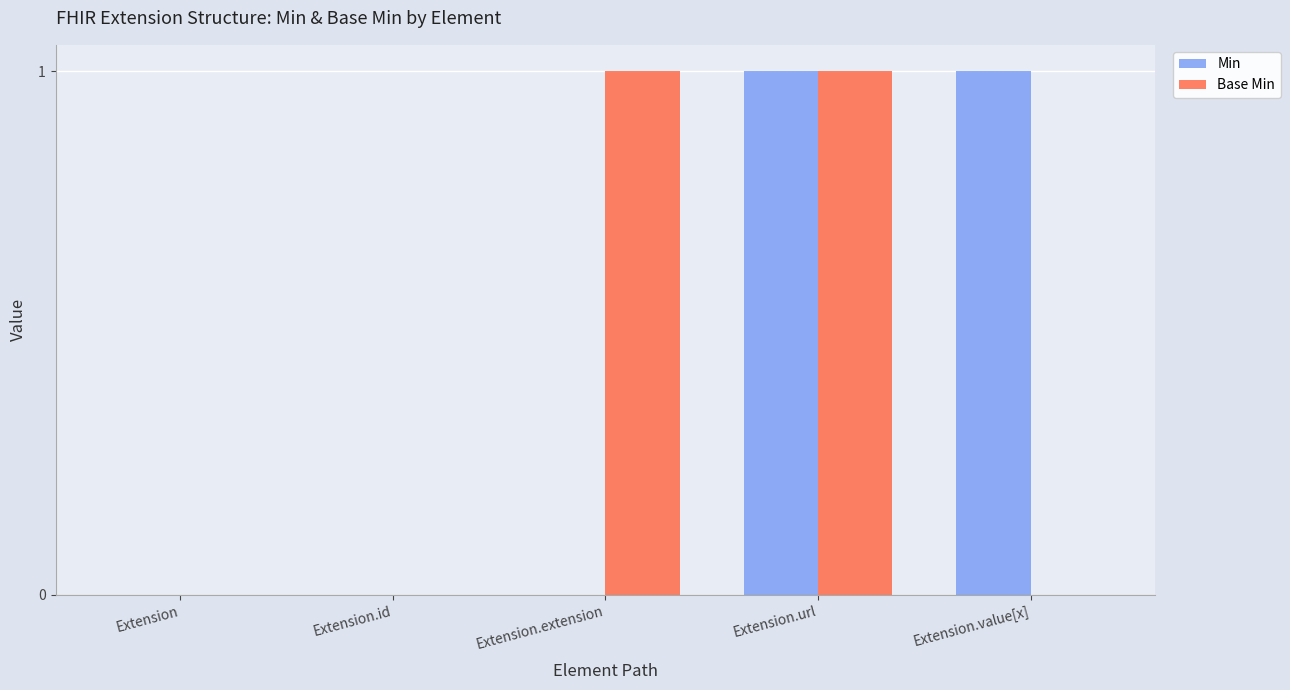

Between Extension.id and Extension.value[x], which series saw the biggest shift?

Min